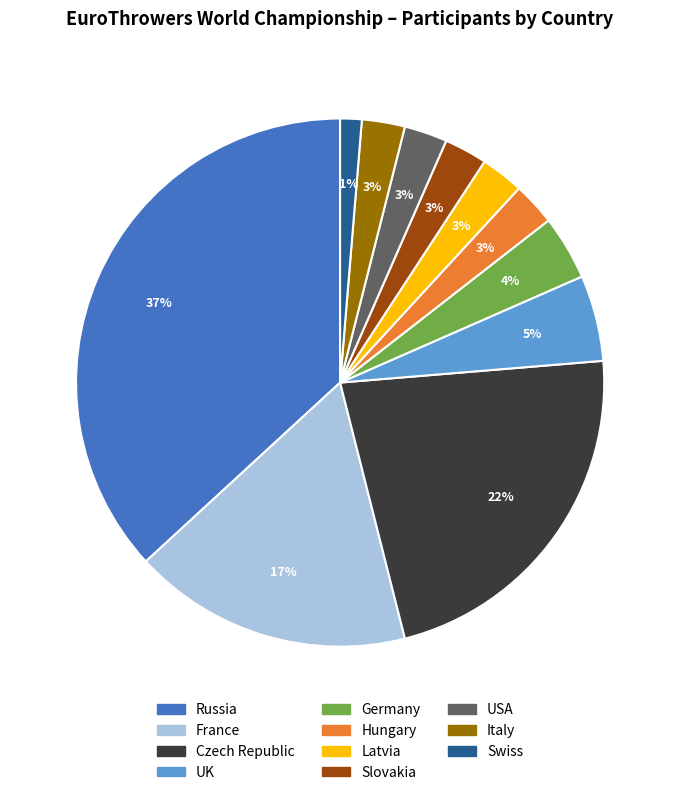

Does any single category account for the majority?

No